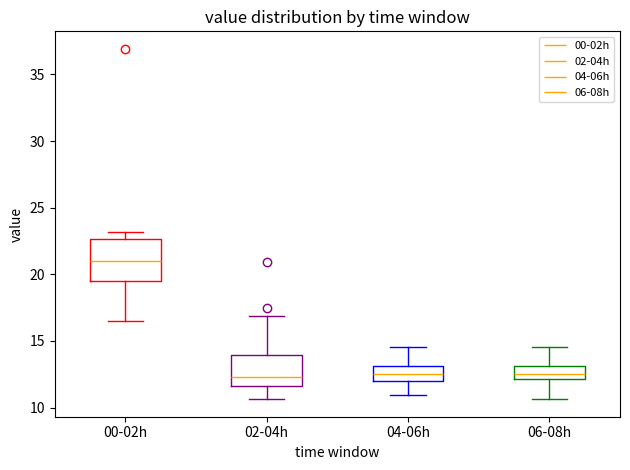

Which box has the highest median line?

00-02h